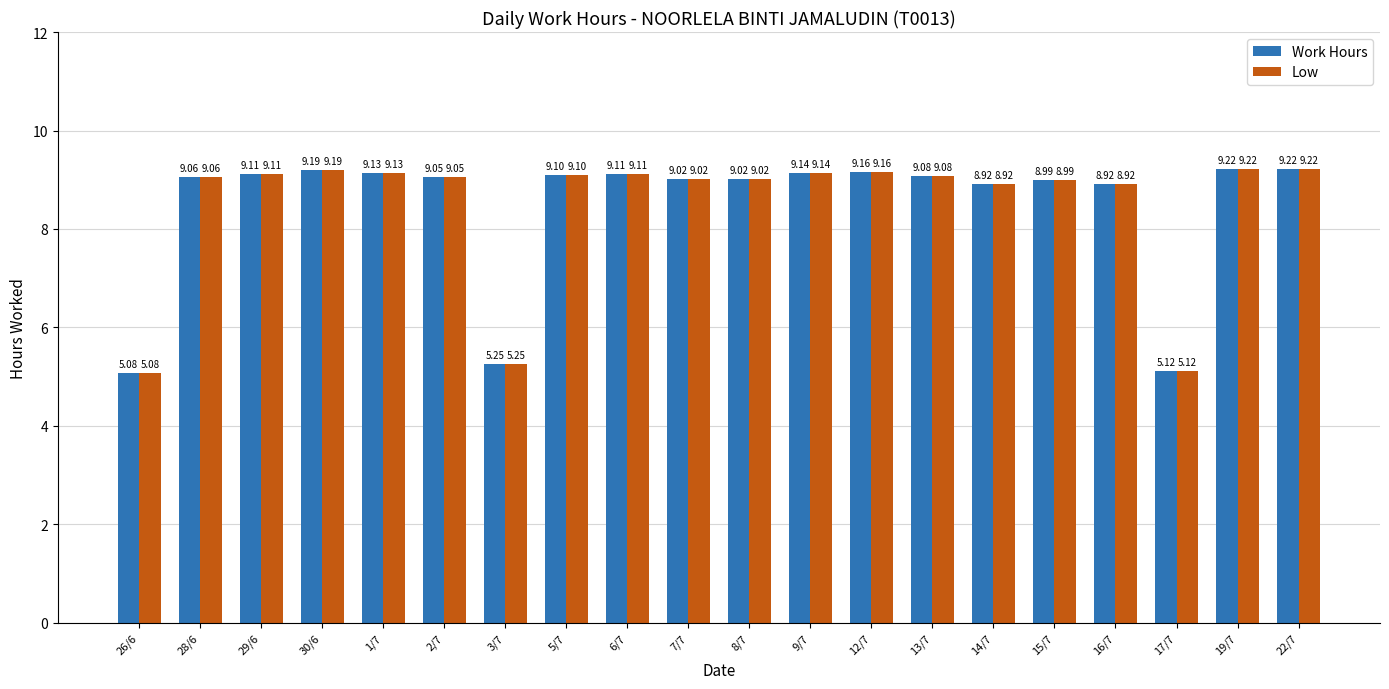

How many values in the Low series are below 9?

6